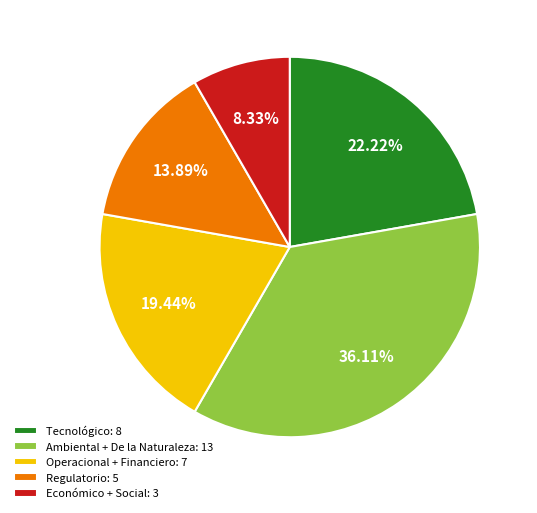

Is there any slice that represents more than half of the pie?

No